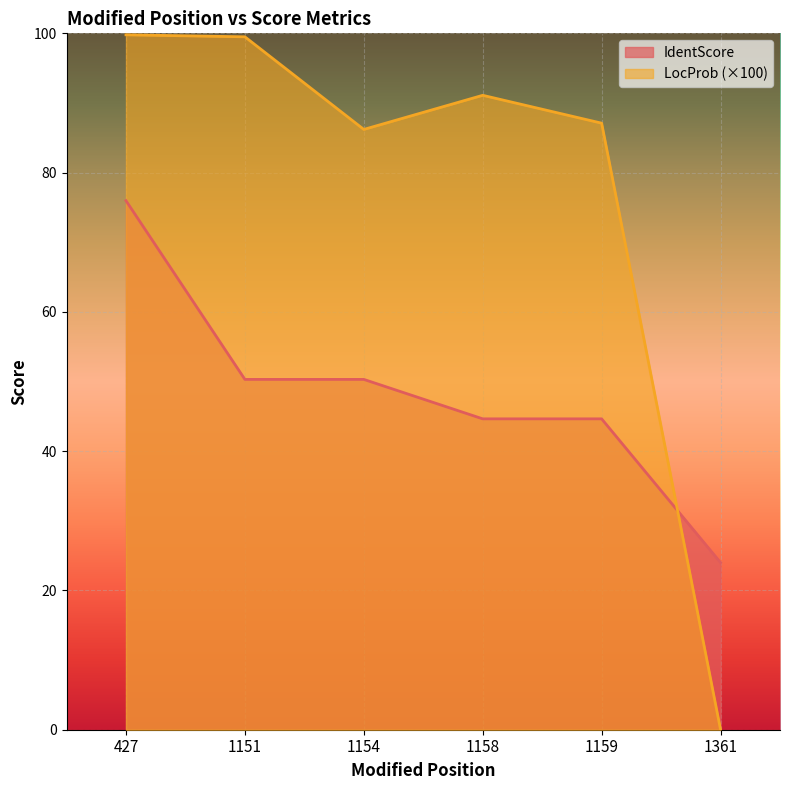

What are all the series names shown in the legend?

IdentScore, LocProb (×100)